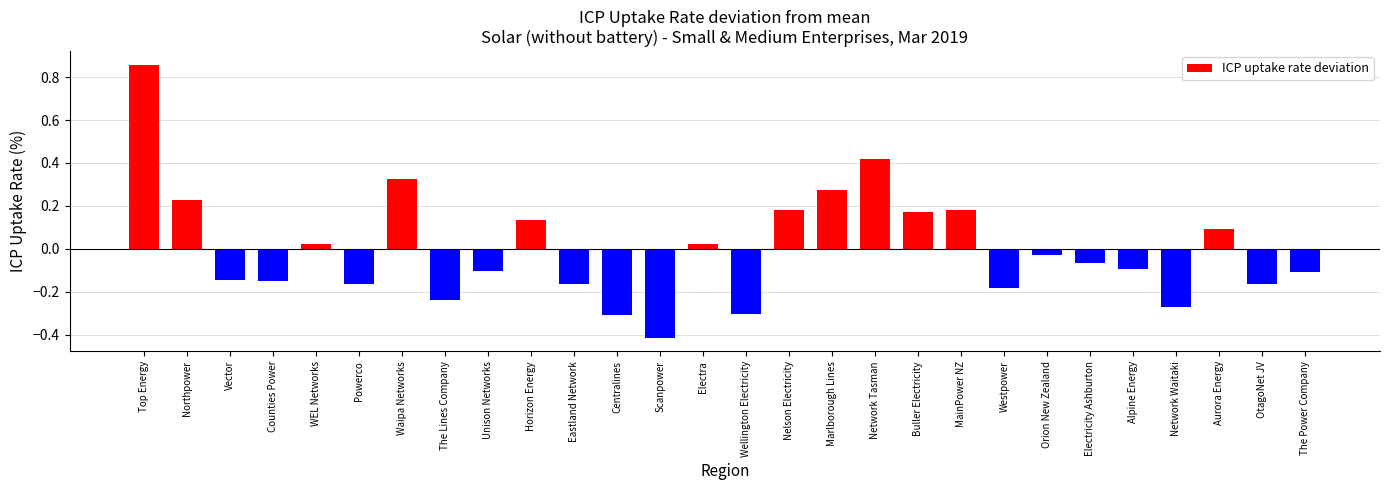

Where does the data first go above 0?

Top Energy